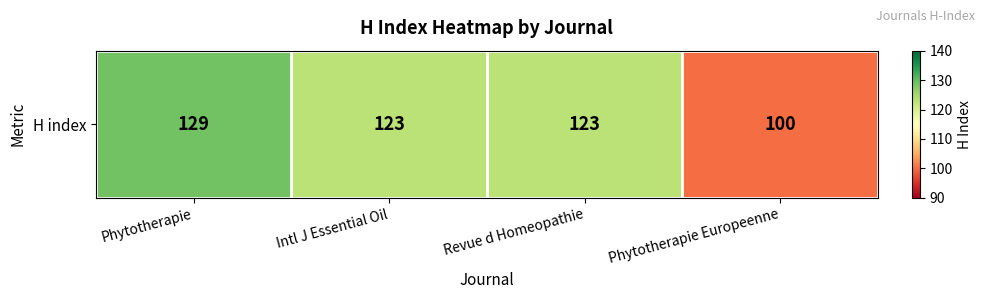

Rank the categories by value from highest to lowest.

Phytotherapie, Intl J Essential Oil, Revue d Homeopathie, Phytotherapie Europeenne